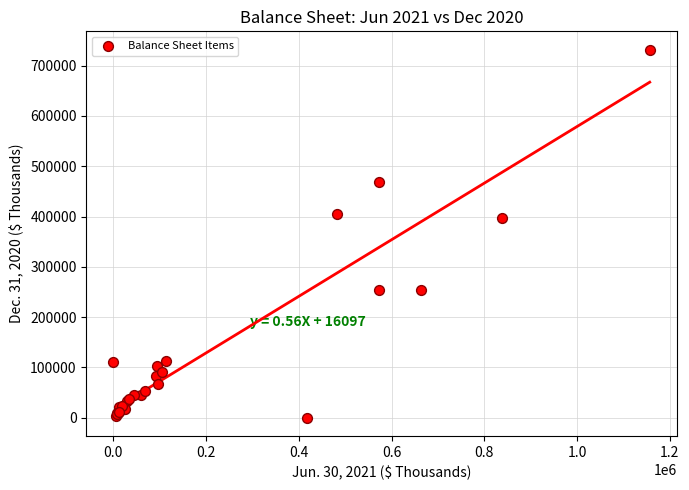

What Y value in the scatter plot is closest to 365843?

397414